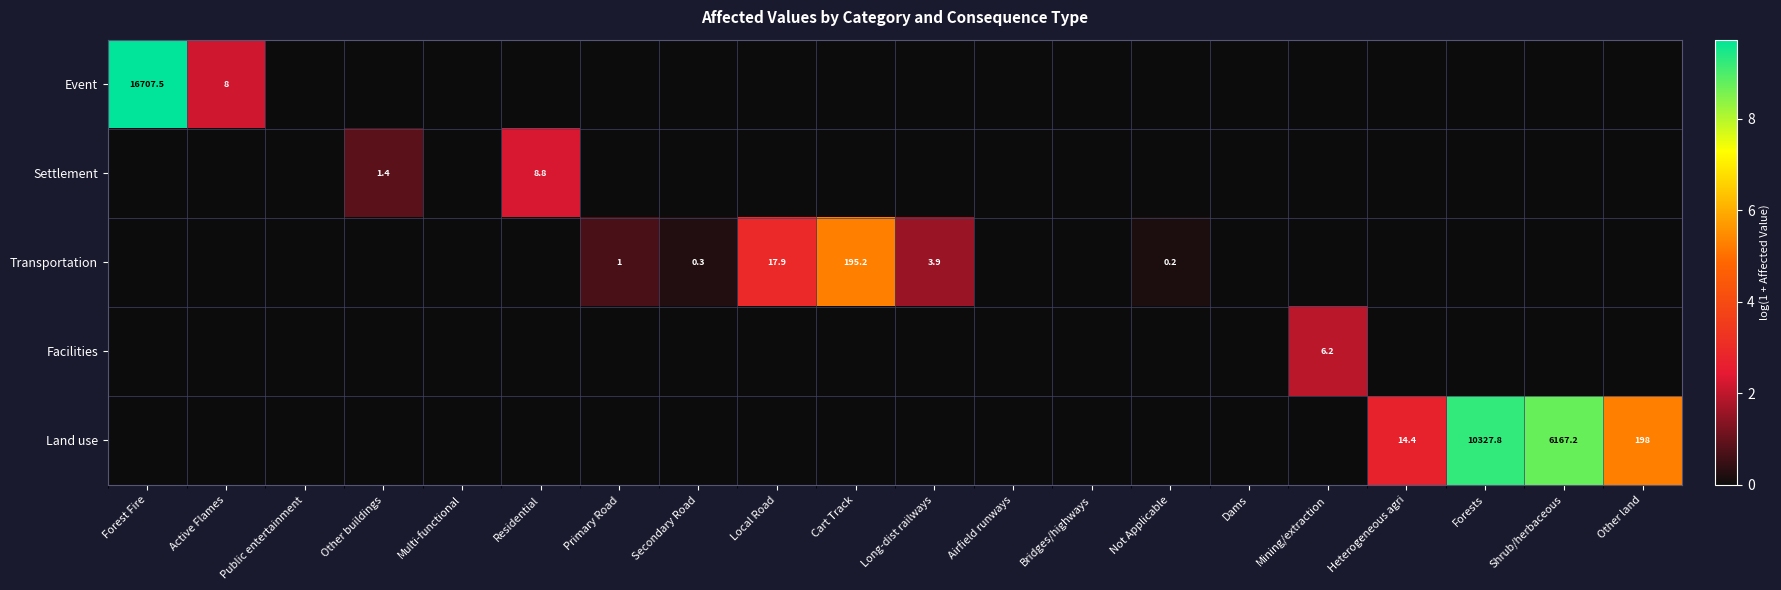

Is the value of Facilities at Mining/extraction greater than the value of Land use at Public entertainment?

Yes